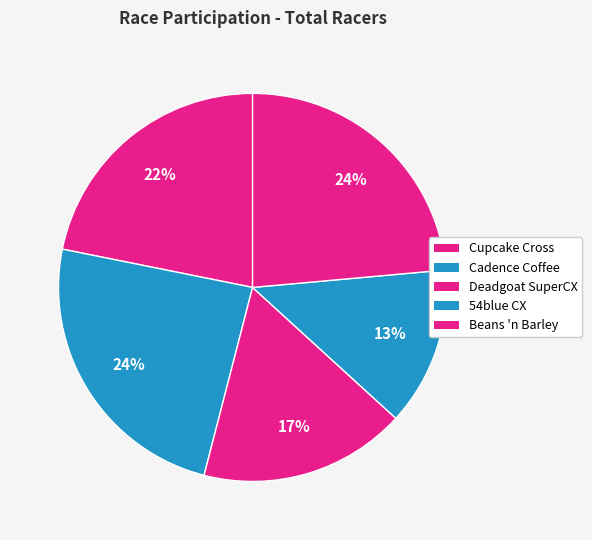

Count the number of slices in the pie.

5